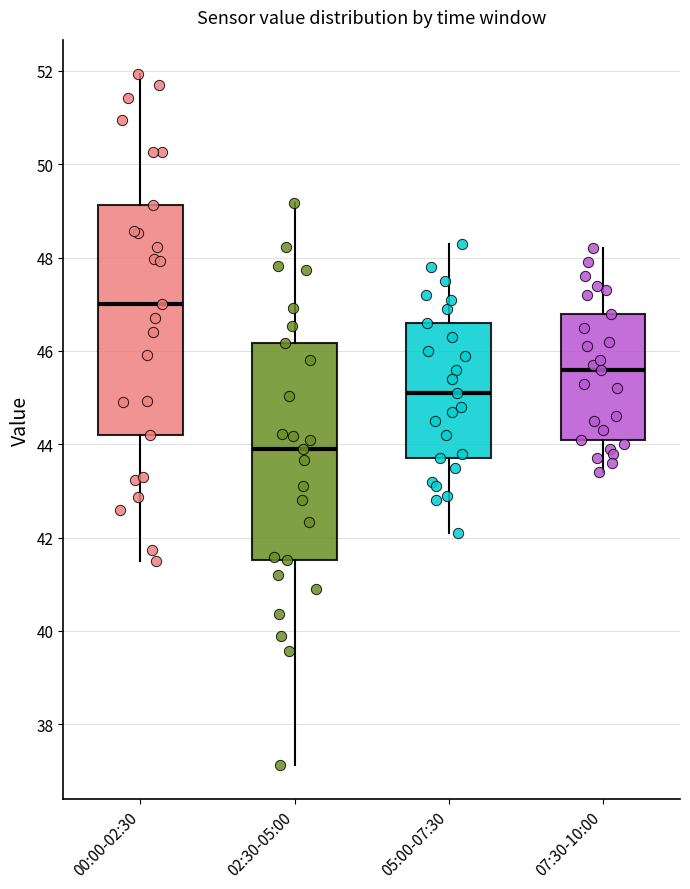

Where is the lower edge of the box for 07:30-10:00 on the y-axis? The values are not printed on the chart, so give them approximately, as read against the axis.

44.2